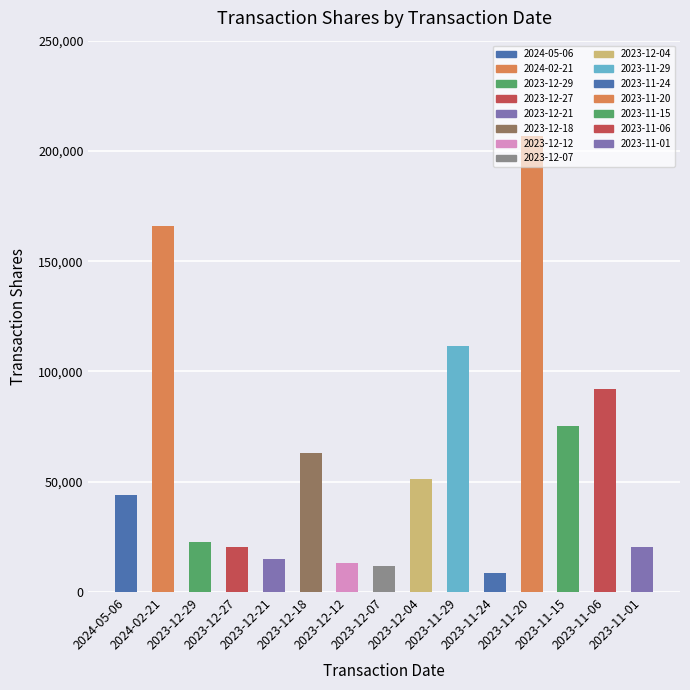

At which label does the data first exceed 44105?

2024-02-21